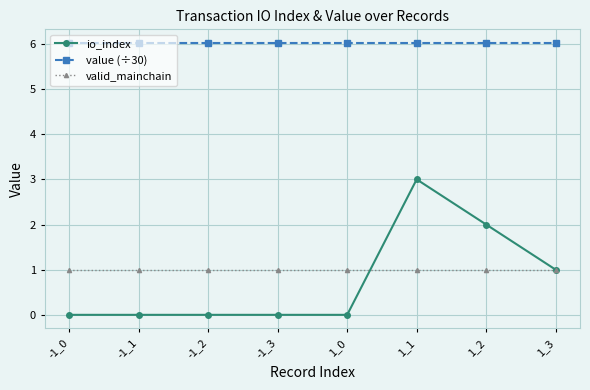

At which category is the sum across all series the highest?

1_1